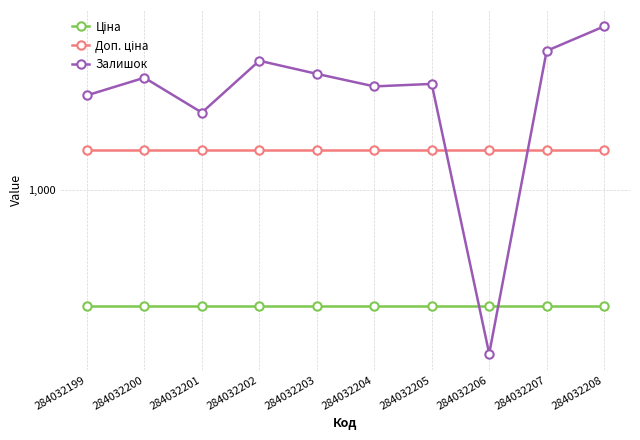

What value does the Ціна series have at 284032199?

539.0